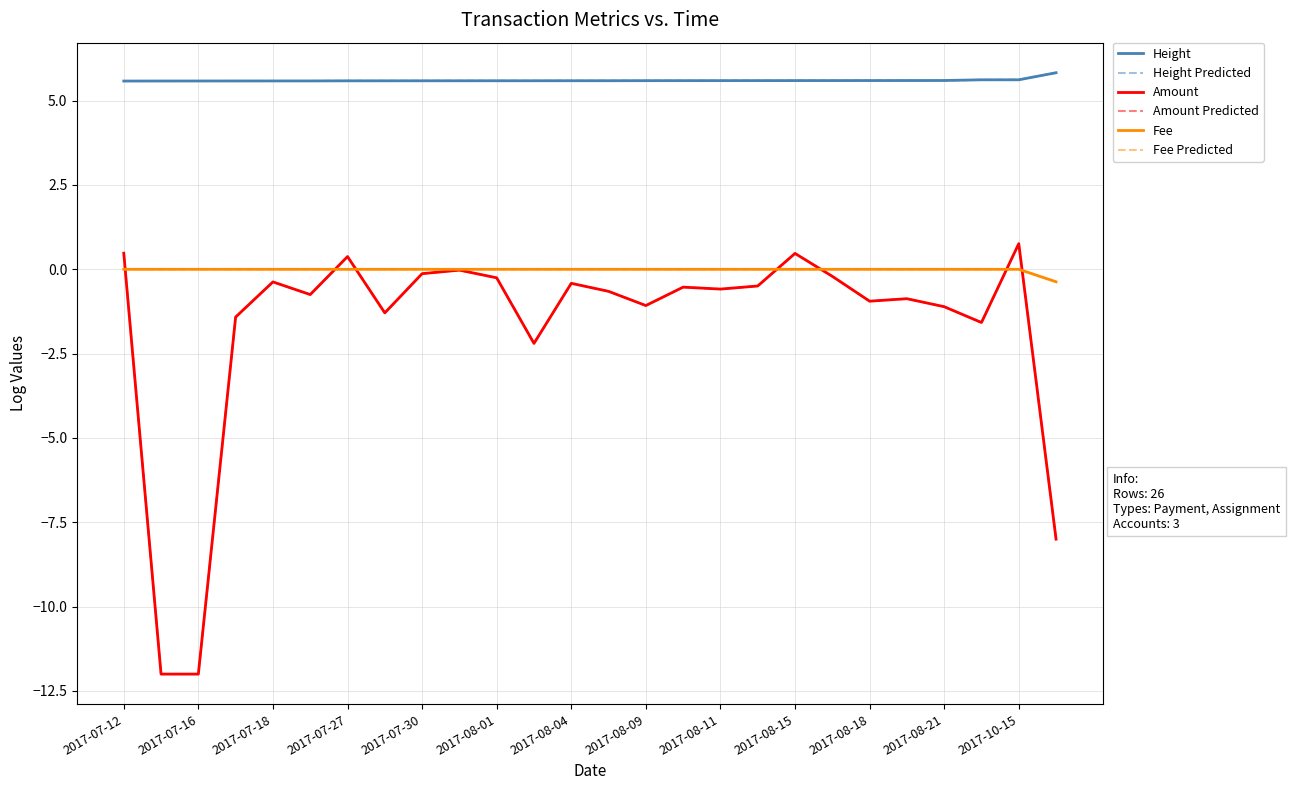

Does the chart display data point markers on the line(s)?

No